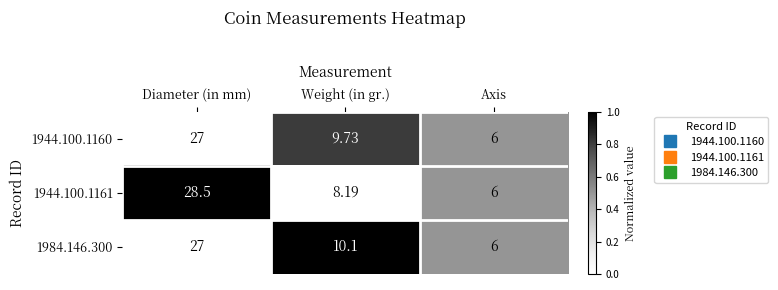

At which category is the sum across all series the highest?

Diameter (in mm)